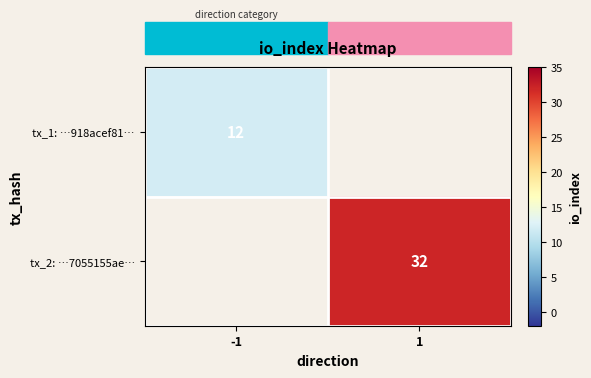

What is the greatest value displayed?

32.0